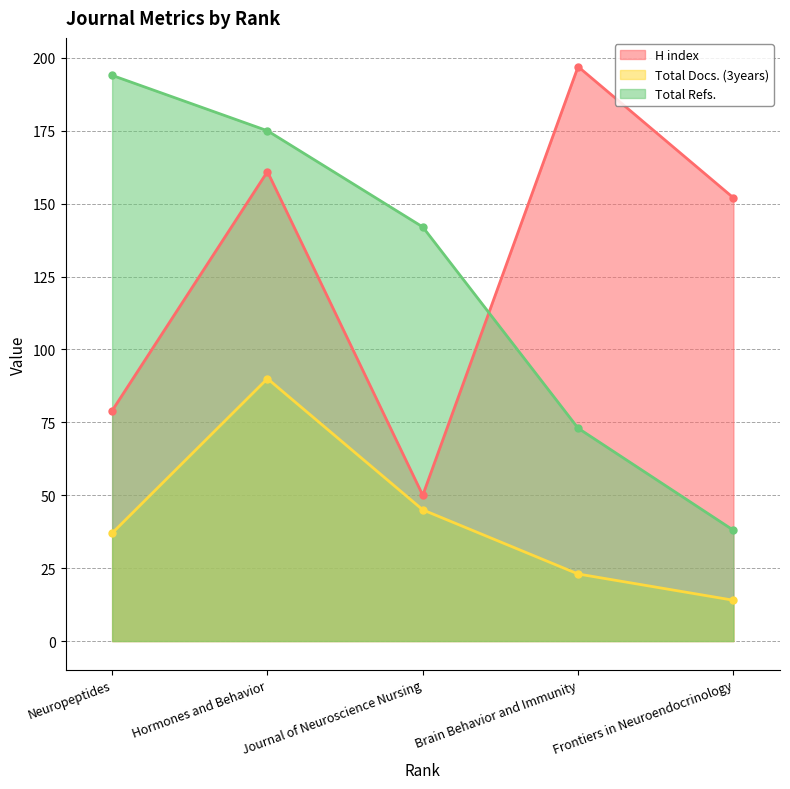

Reading left to right, extract all data points from this chart.

H index: Neuropeptides=79	Hormones and Behavior=161	Journal of Neuroscience Nursing=50	Brain Behavior and Immunity=197	Frontiers in Neuroendocrinology=152
Total Docs. (3years): Neuropeptides=37	Hormones and Behavior=90	Journal of Neuroscience Nursing=45	Brain Behavior and Immunity=23	Frontiers in Neuroendocrinology=14
Total Refs.: Neuropeptides=194	Hormones and Behavior=175	Journal of Neuroscience Nursing=142	Brain Behavior and Immunity=73	Frontiers in Neuroendocrinology=38